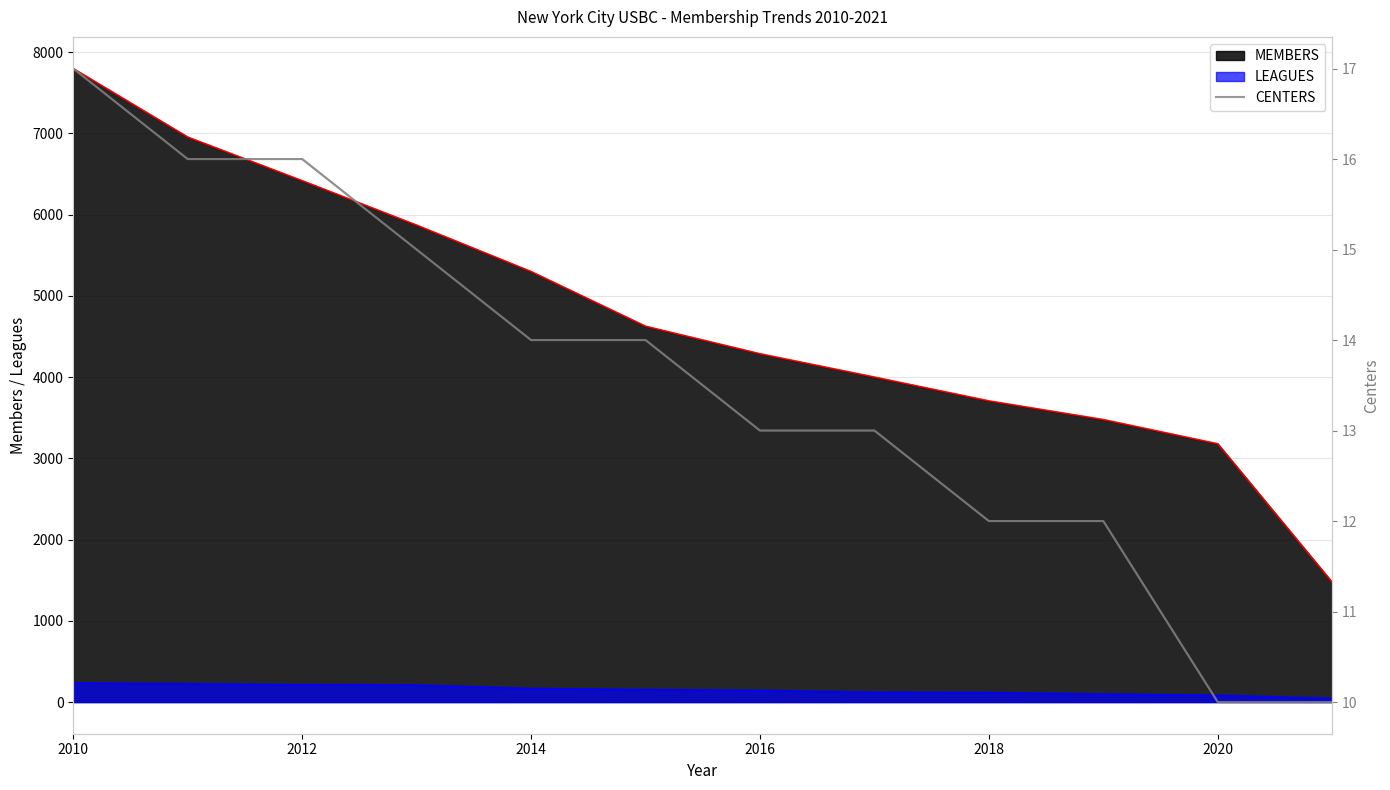

True or false: MEMBERS and LEAGUES cross at least once.

False